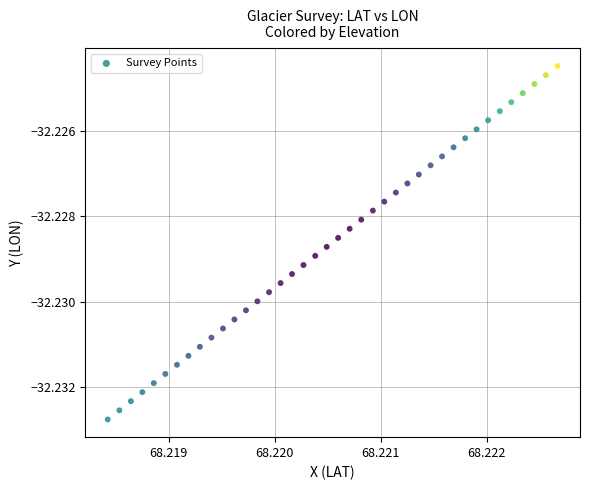

Count the number of points in this scatter plot.

40